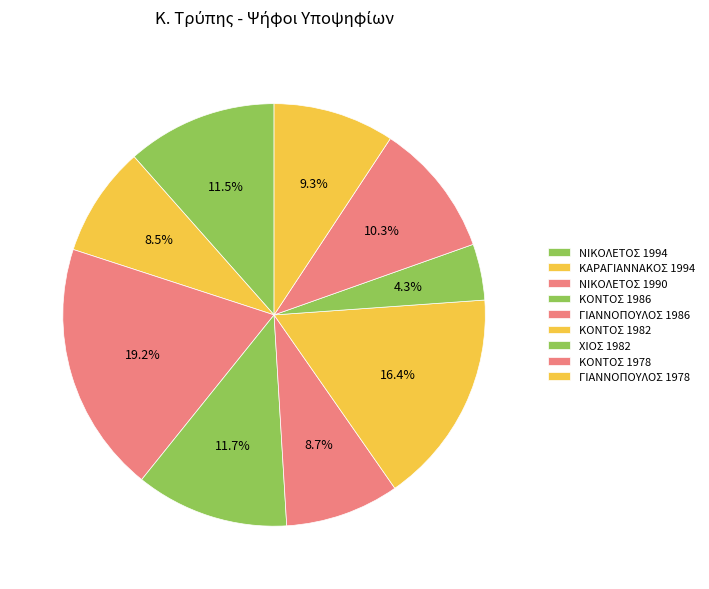

How many slices are in this pie chart?

9